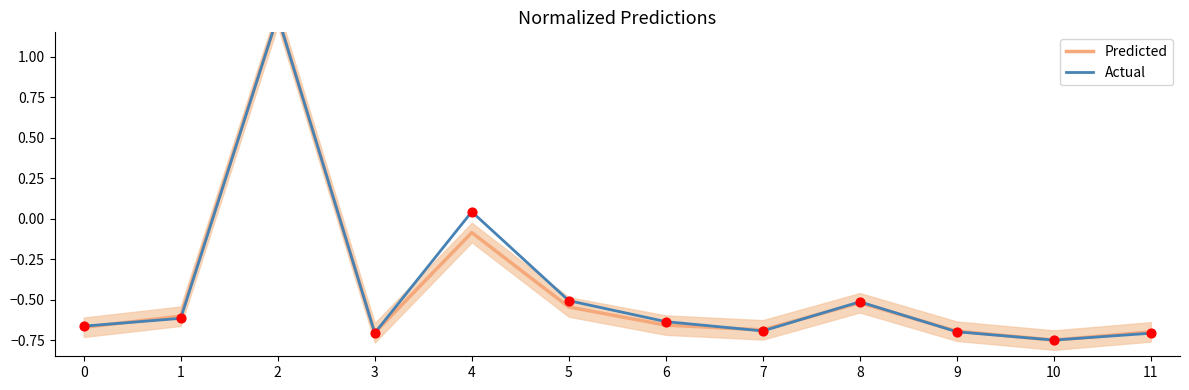

At how many categories does at least one series exceed 0?

2